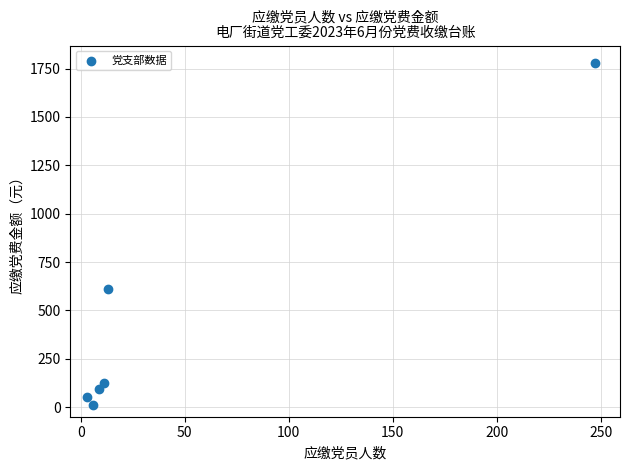

What Y value in the scatter plot is closest to 896?

608.0